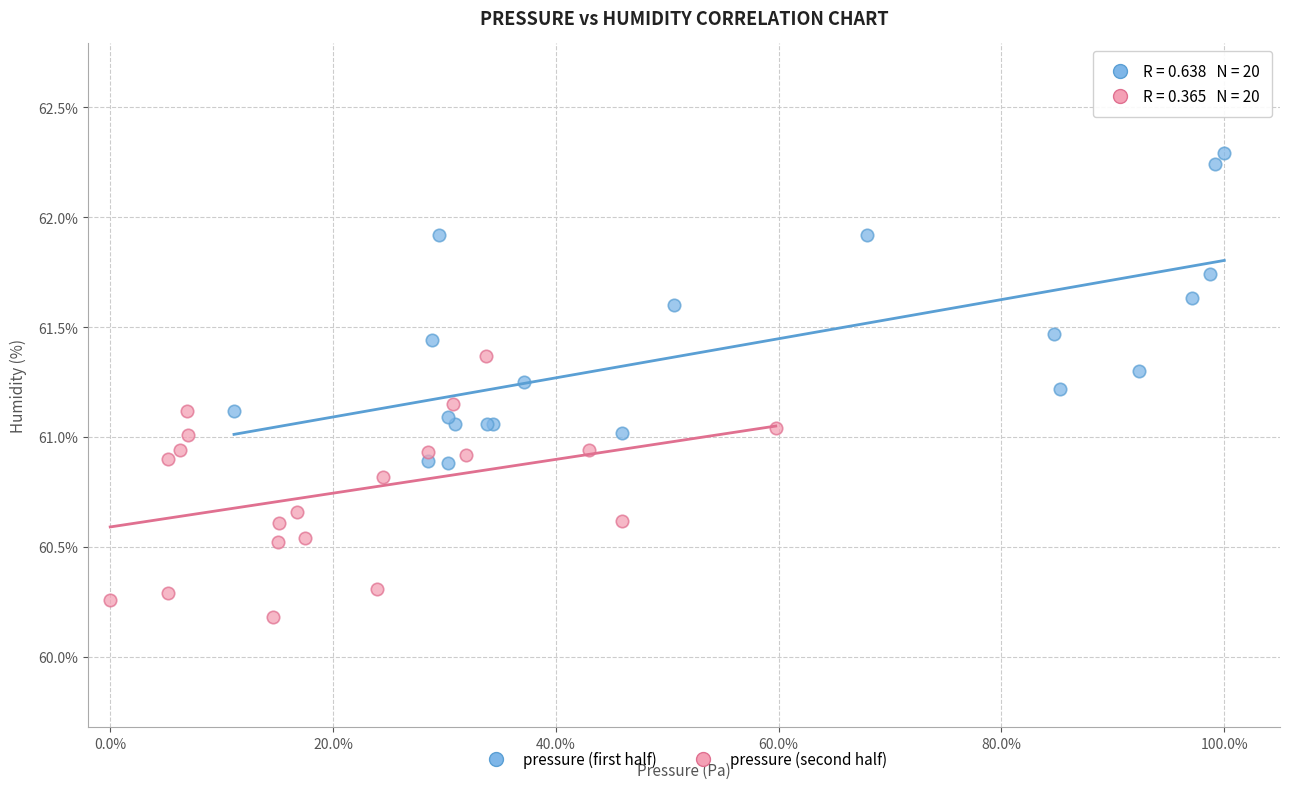

Which series contains the highest Y value?

pressure (first half)